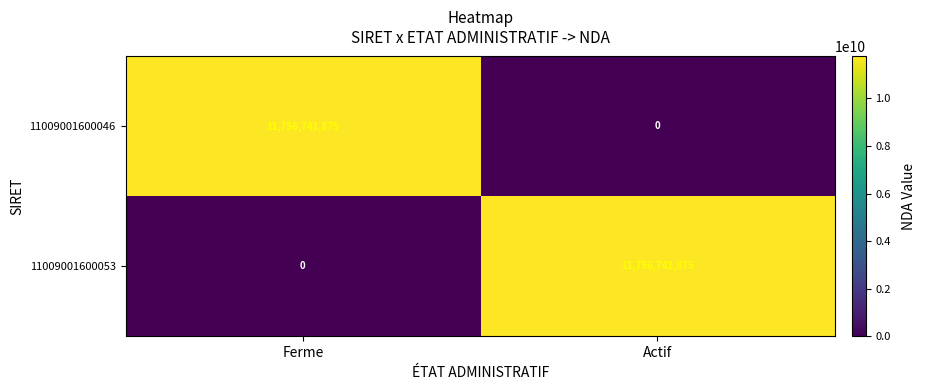

Rank the series at Actif from highest to lowest value.

11009001600053, 11009001600046